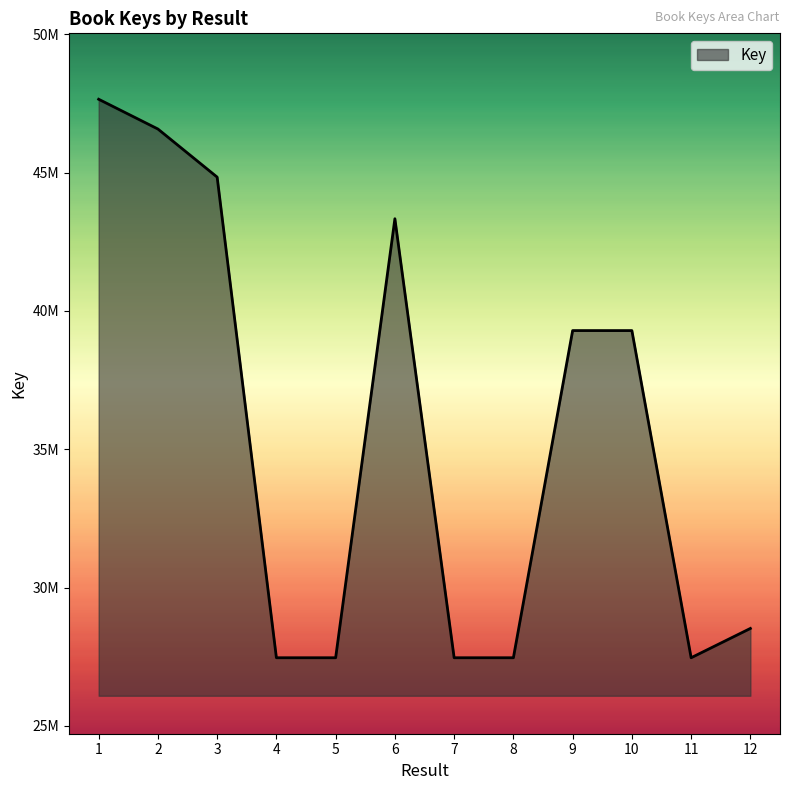

What is the difference between the maximum and minimum values?

20187632